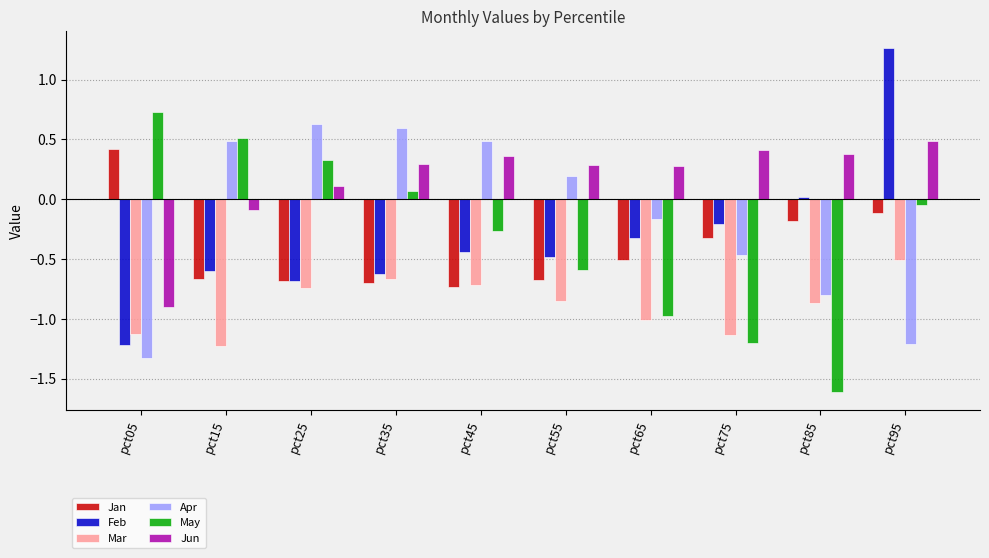

What are all the series names shown in the legend?

Jan, Feb, Mar, Apr, May, Jun